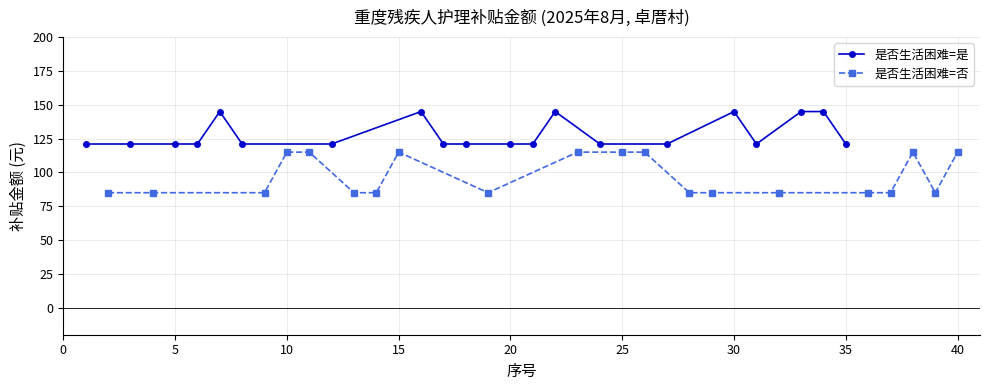

True or false: 是否生活困难=是 has more than 1 interior local peaks.

True